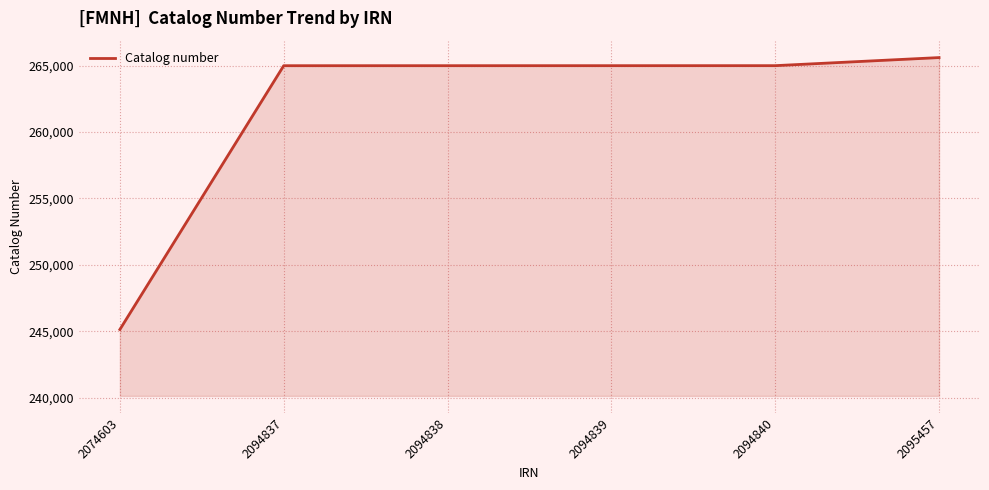

The value at 2074603 is 335634. True or false?

False